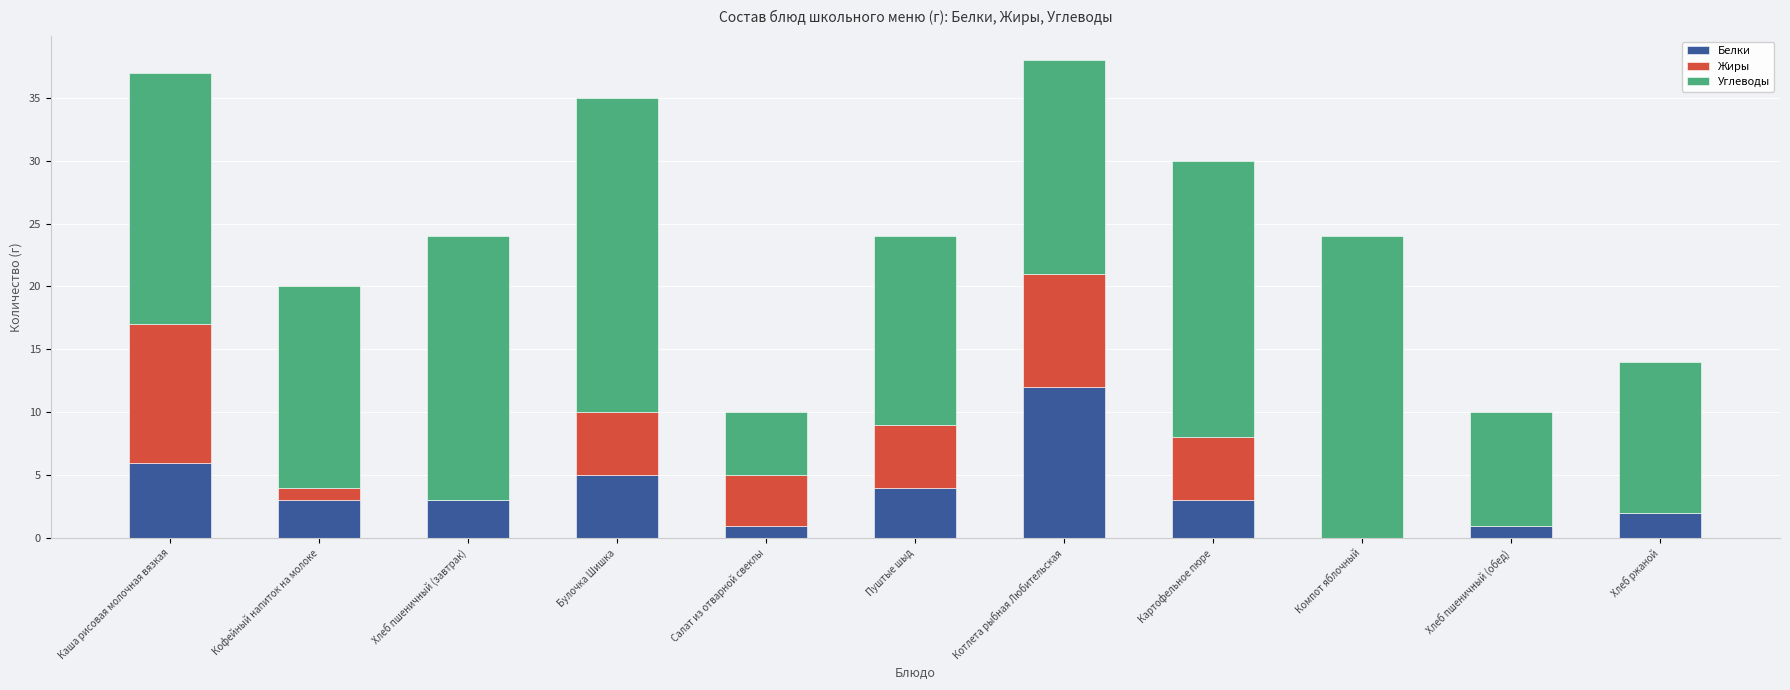

The value of Белки at Котлета рыбная Любительская is 12. True or false?

True